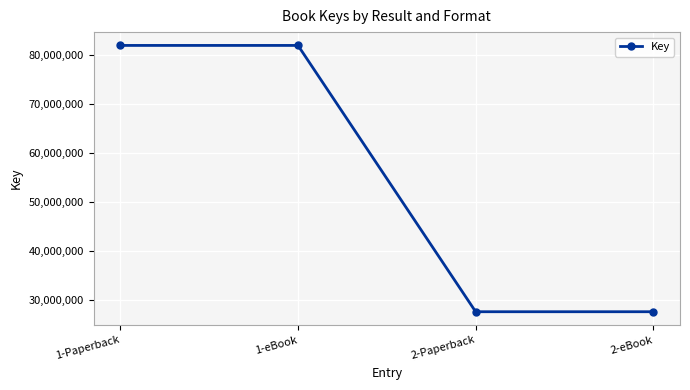

Reading right to left, list all the values displayed in this chart.

2-eBook=27599497	2-Paperback=27599497	1-eBook=81973170	1-Paperback=81973170